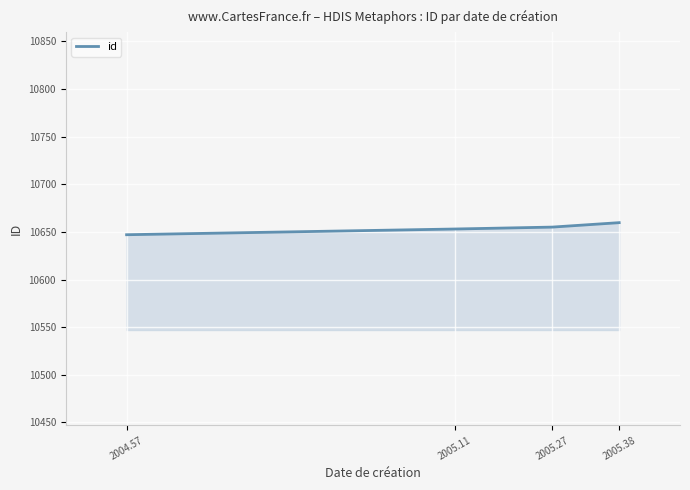

Reading right to left, list all the values displayed in this chart.

10659.7	10655.0	10653.0	10647.0